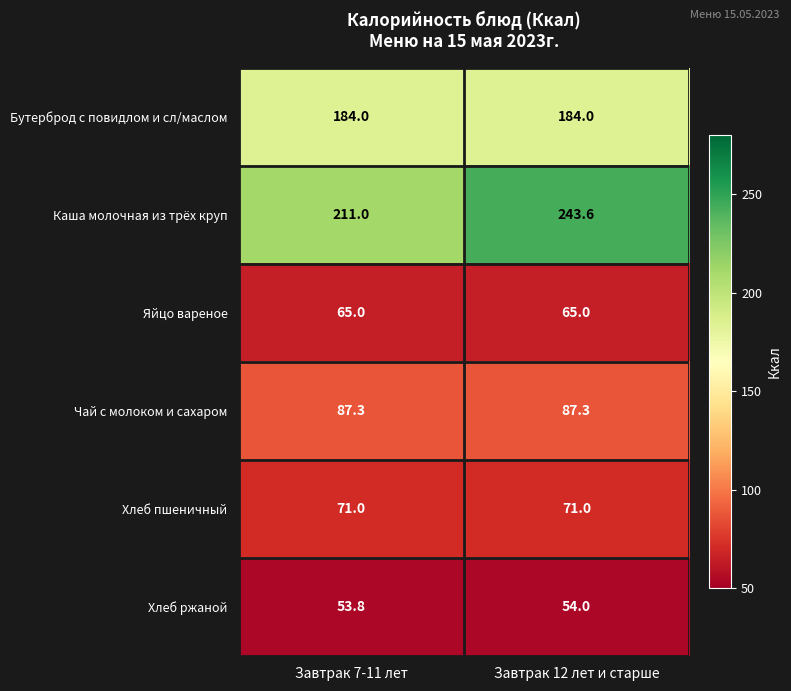

What is the sum of all Каша молочная из трёх круп values?

454.6